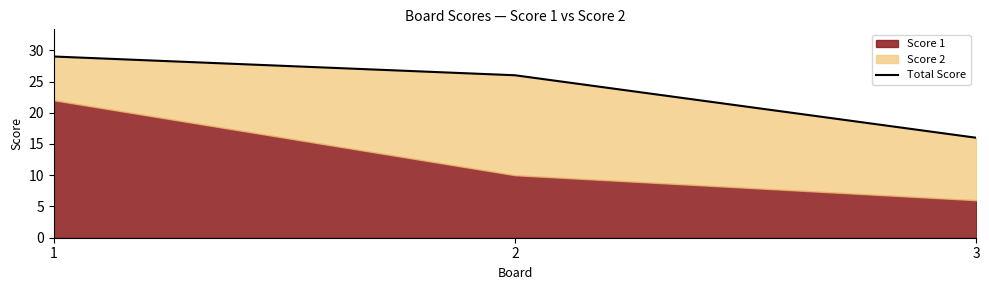

What is the average value?

24